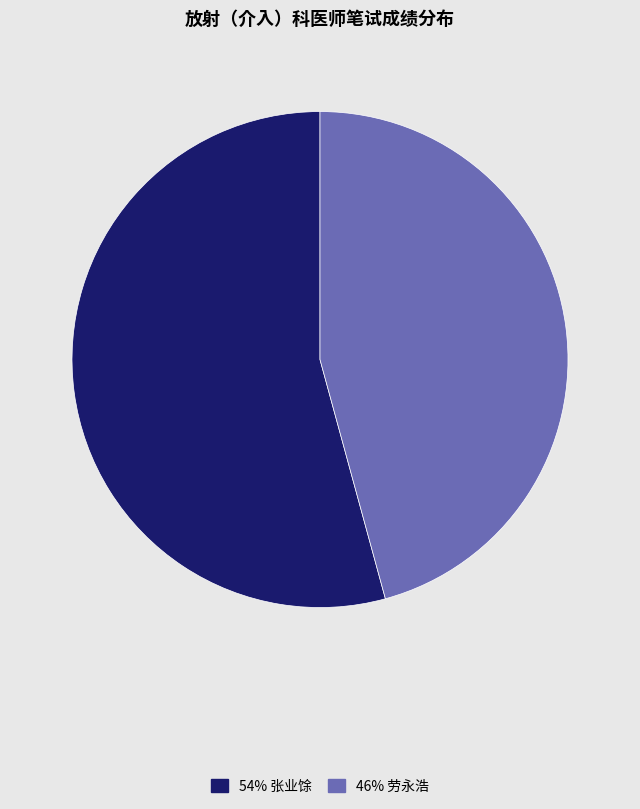

Is there a majority slice in this chart?

Yes